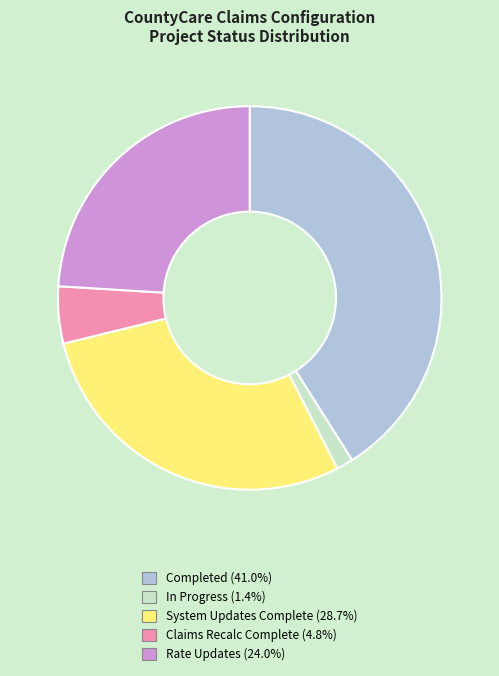

What is the smallest slice in the pie chart?

In Progress